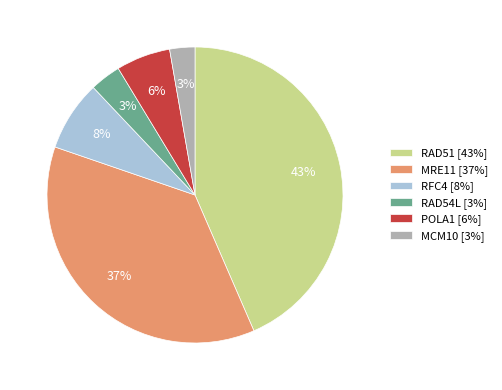

Is there a majority slice in this chart?

No